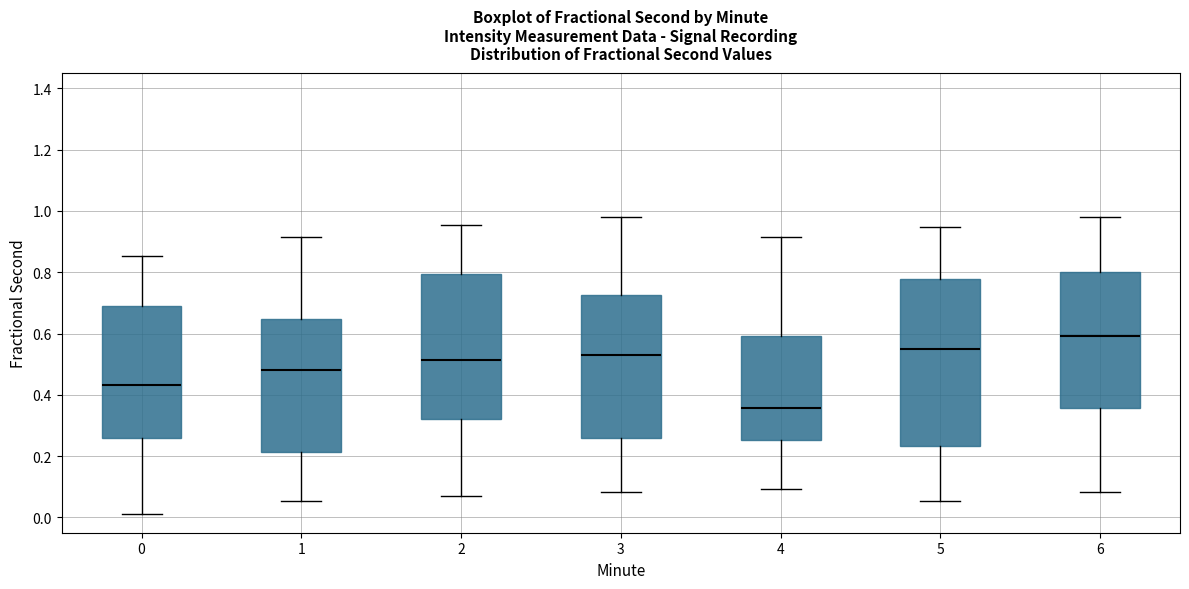

Reading left to right, transcribe this box plot: for each box, give where its median line is, the range the box spans, and where its two whiskers end, as read against the y-axis. The values are not printed on the chart, so give them approximately, as read against the axis.

0: median 0.44, box 0.26 to 0.70, whiskers 0.02 to 0.86
1: median 0.48, box 0.22 to 0.64, whiskers 0.06 to 0.92
2: median 0.52, box 0.32 to 0.80, whiskers 0.06 to 0.96
3: median 0.54, box 0.26 to 0.72, whiskers 0.08 to 0.98
4: median 0.36, box 0.26 to 0.60, whiskers 0.10 to 0.92
5: median 0.56, box 0.24 to 0.78, whiskers 0.06 to 0.94
6: median 0.60, box 0.36 to 0.80, whiskers 0.08 to 0.98